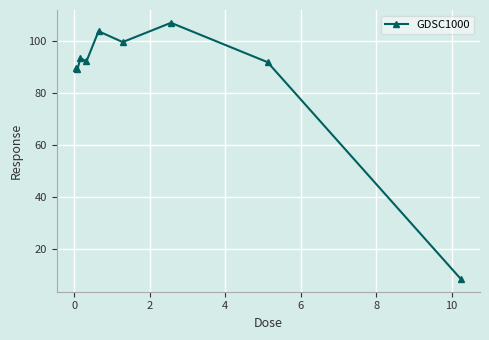

What is the value of the 1st point from the left?

89.6